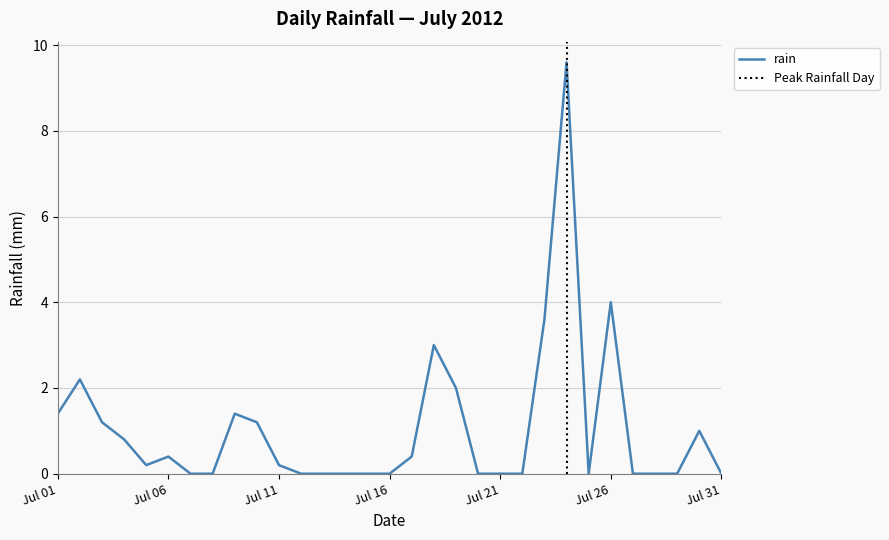

Where is the first local maximum?

2012-07-02